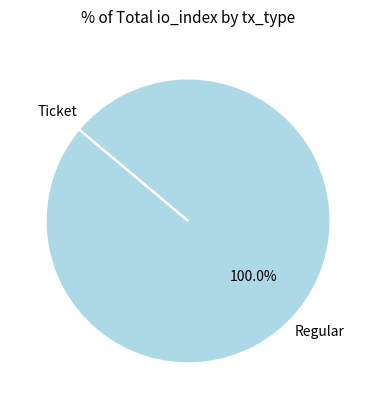

Which category has the biggest portion of the pie?

Regular